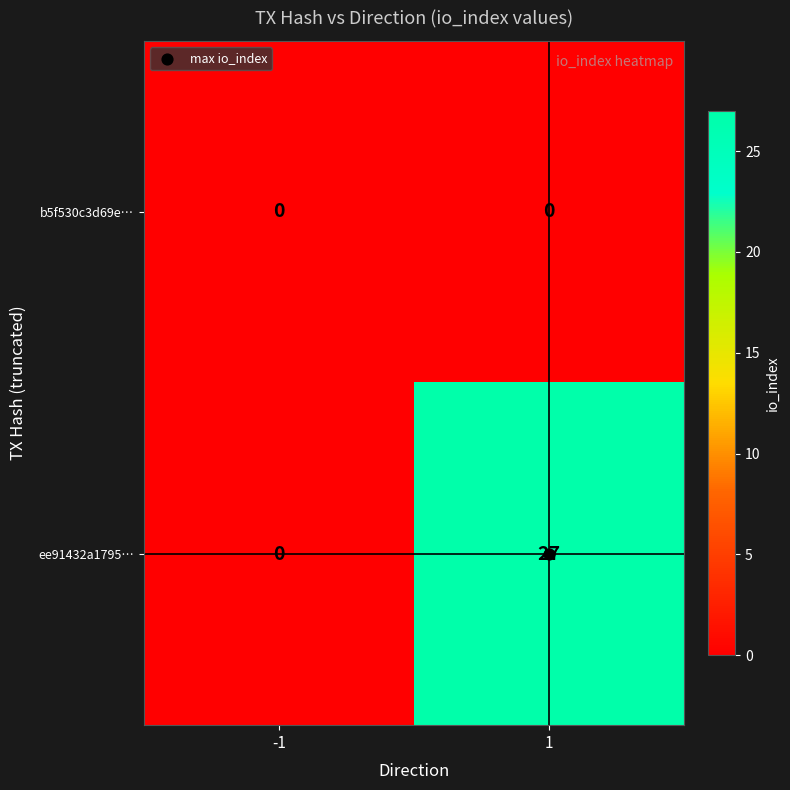

What is the greatest value displayed?

27